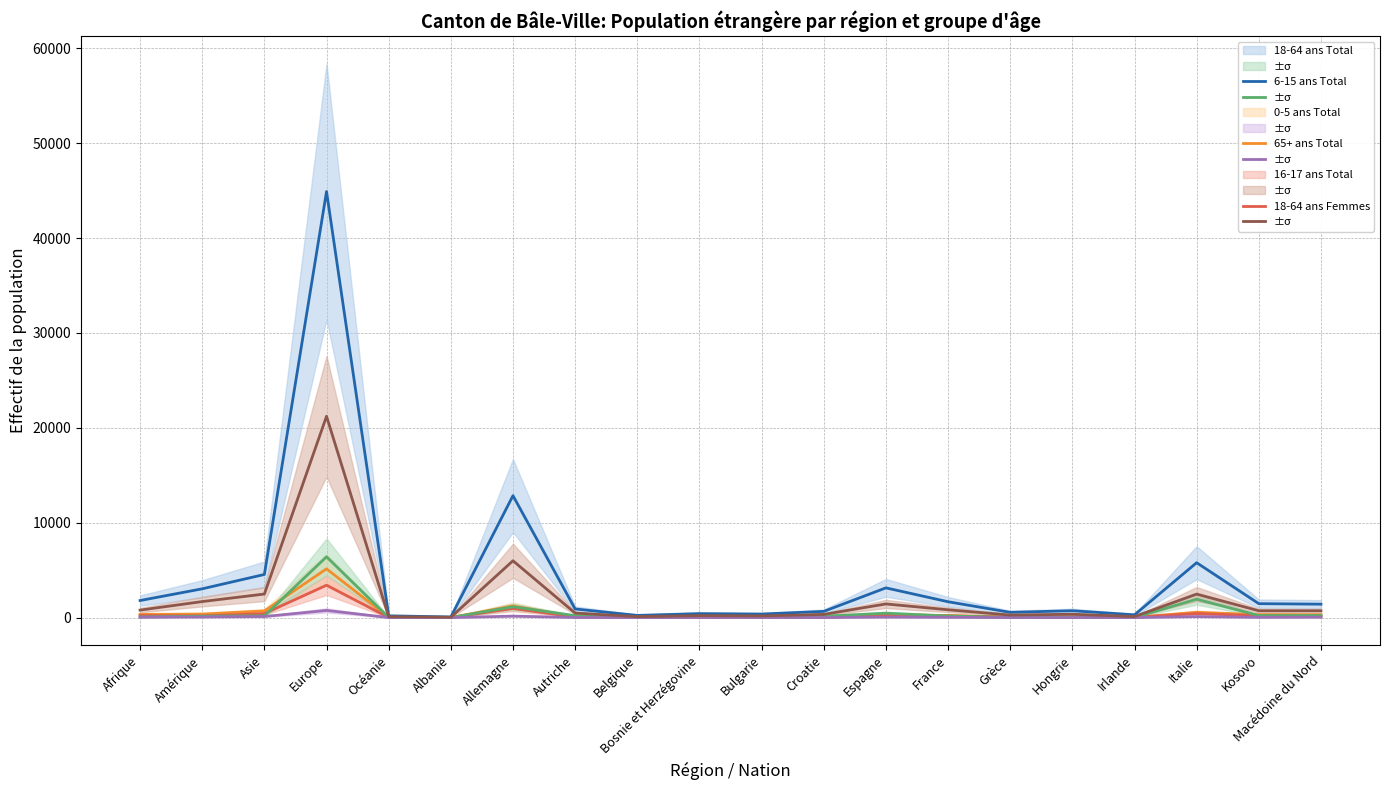

At Espagne, list the series in order from largest to smallest.

18-64 ans Total, 18-64 ans Femmes, 65+ ans Total, 6-15 ans Total, 0-5 ans Total, 16-17 ans Total